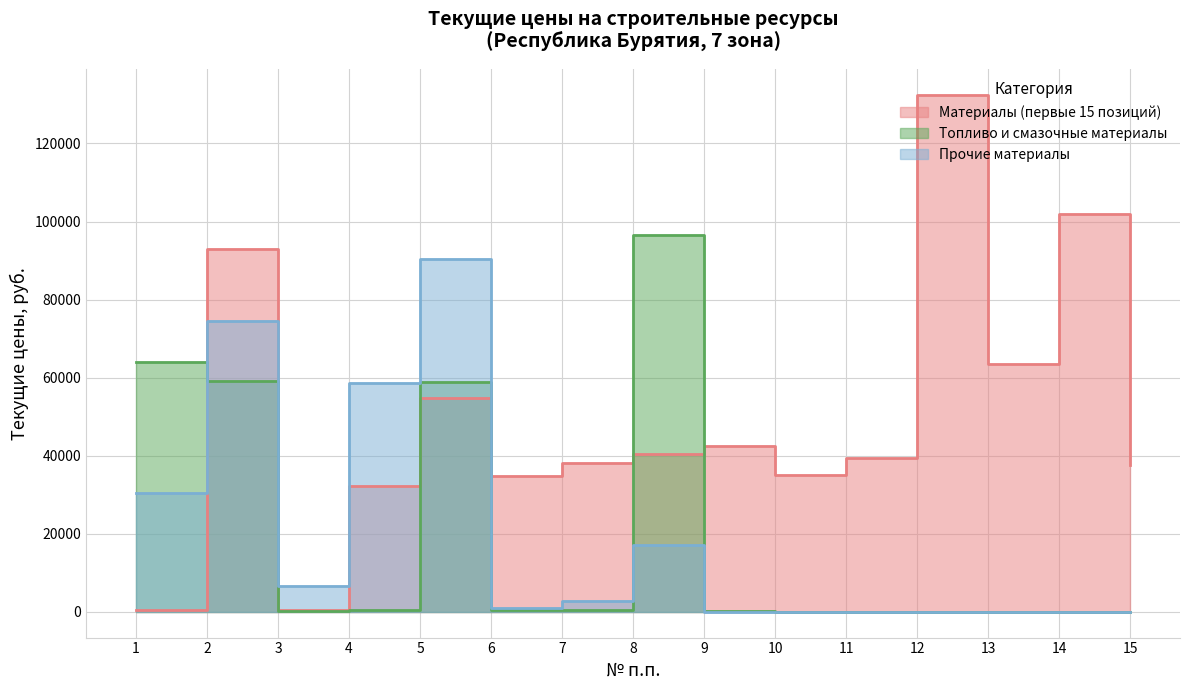

What is the value of the Топливо и смазочные материалы point at the 5th from the left?

58777.3